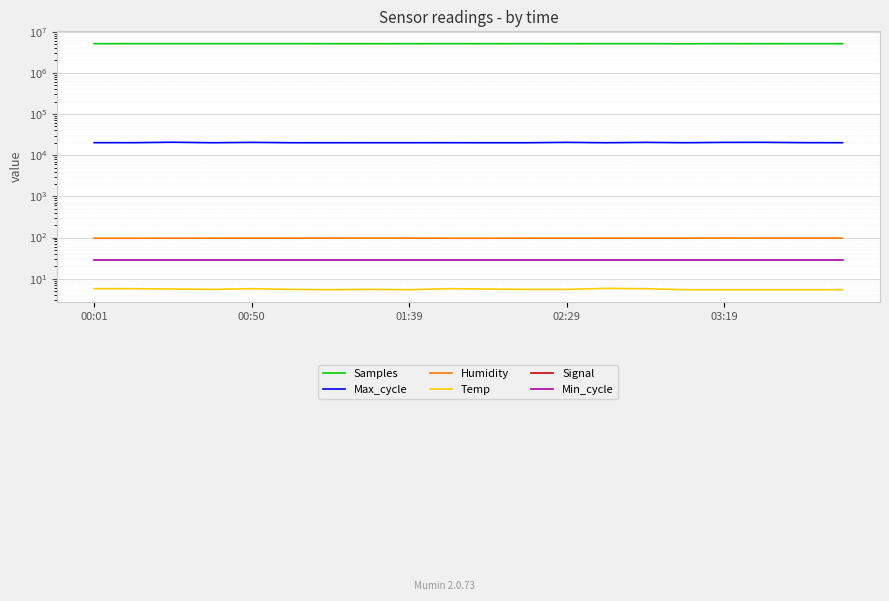

What is the total value across all series at 9?

5132641.8